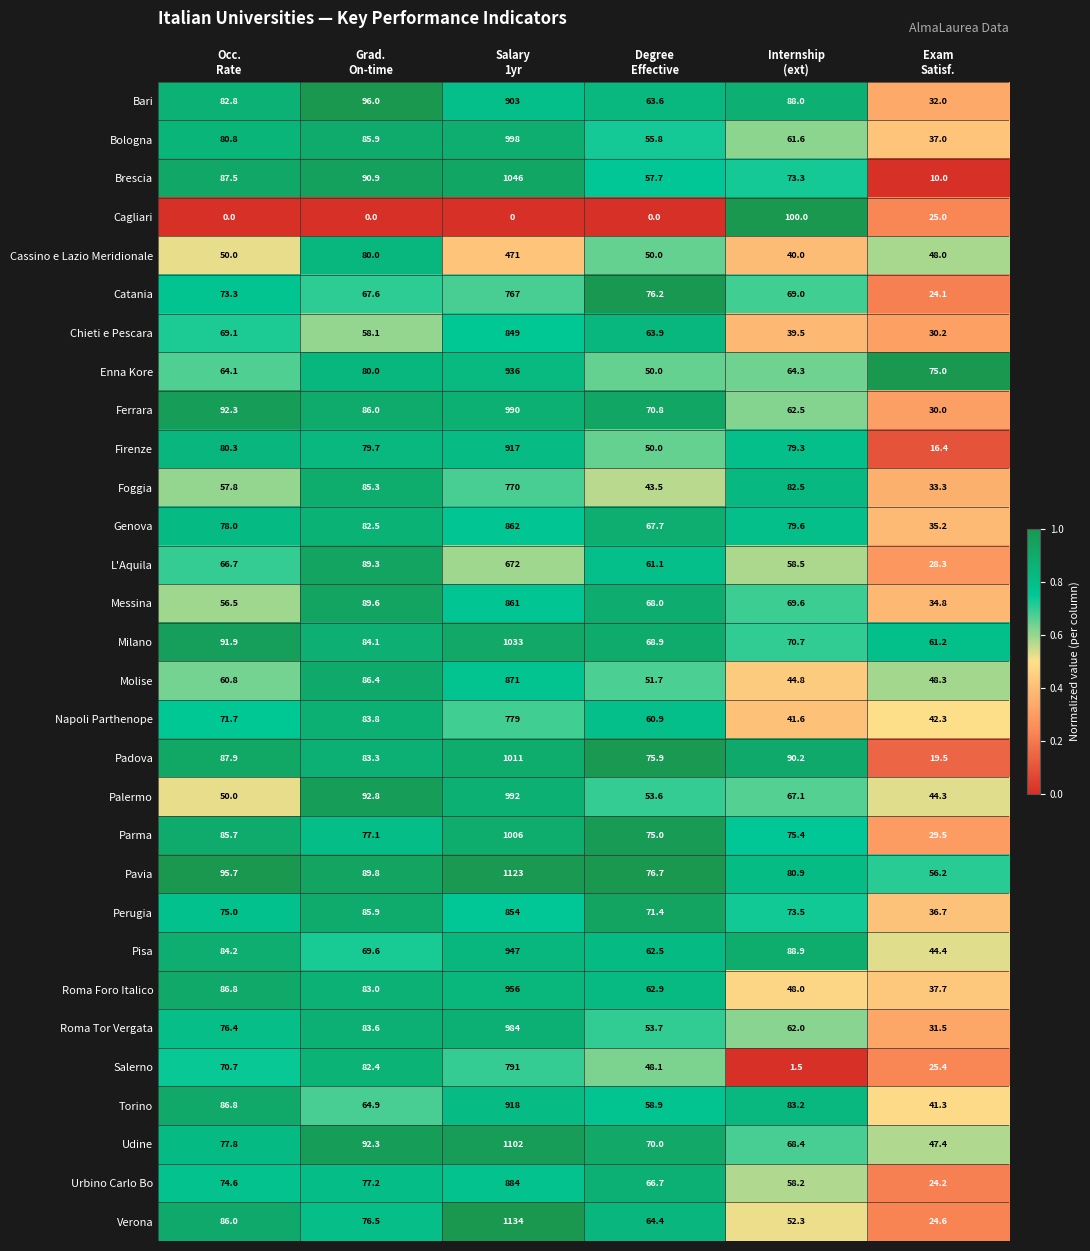

What is the sum of all Udine values?

1457.9